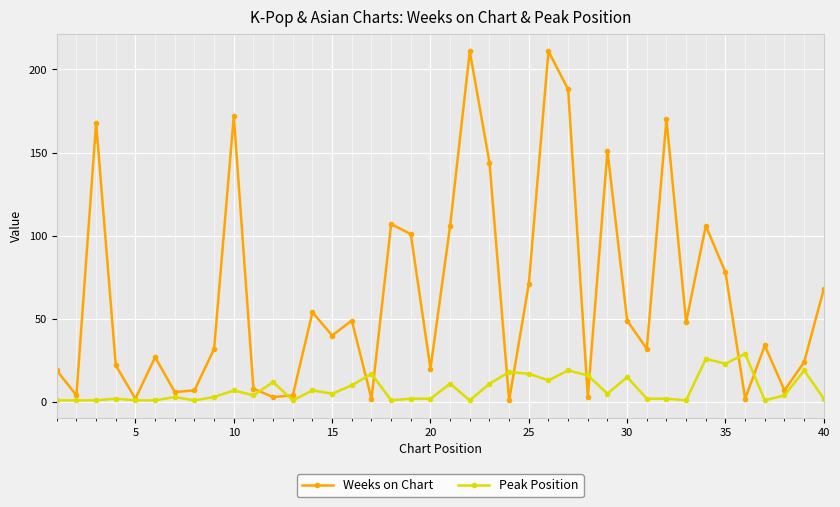

How many interior local peaks does the Weeks on Chart series have?

12